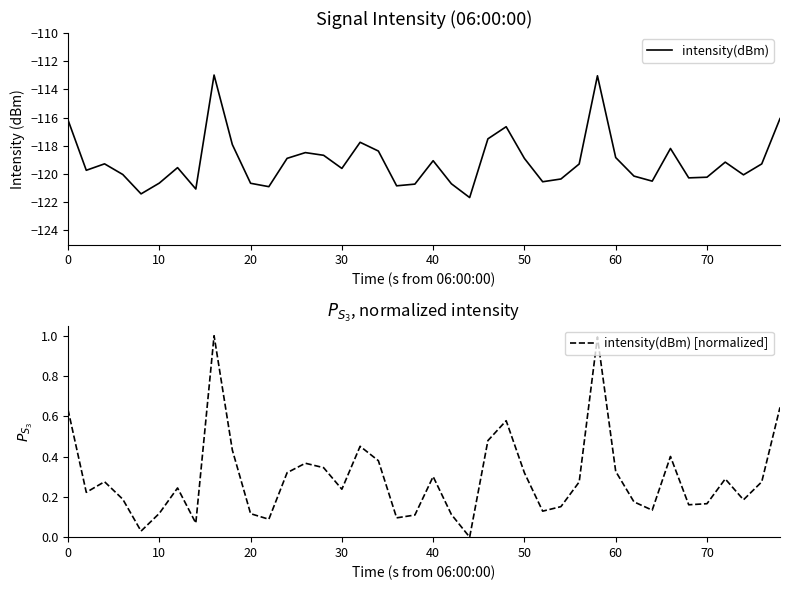

Which series has the widest spread of values?

intensity(dBm)